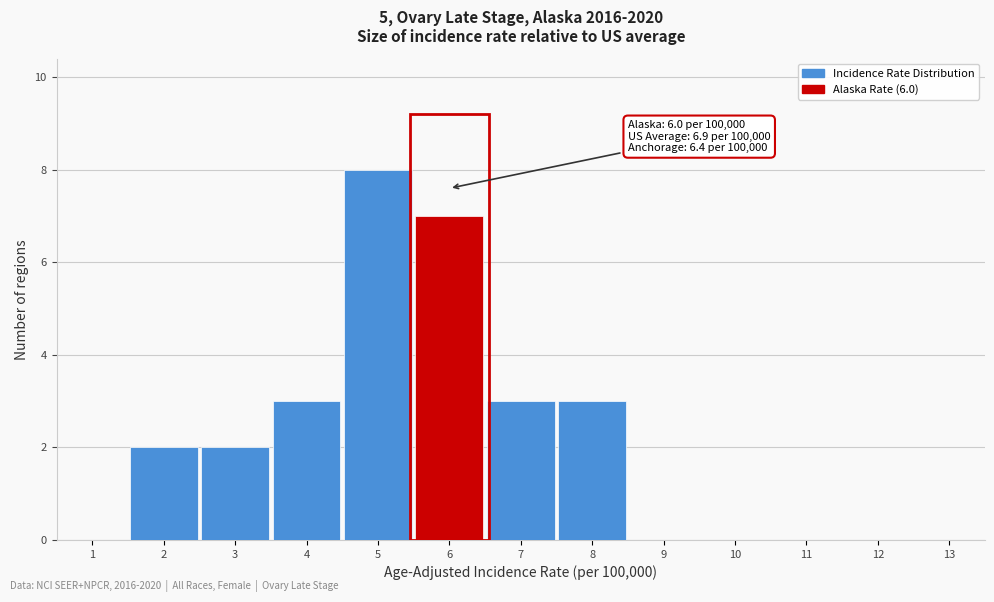

Over which range of the x-axis is the bar tallest?

4.5 to 5.5